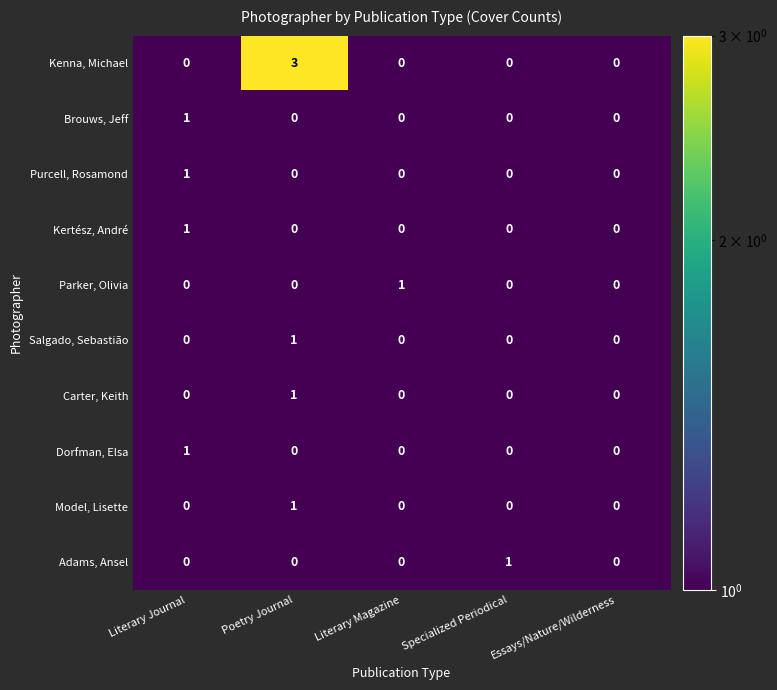

Is it true that Purcell, Rosamond equals 1 at Literary Journal?

True